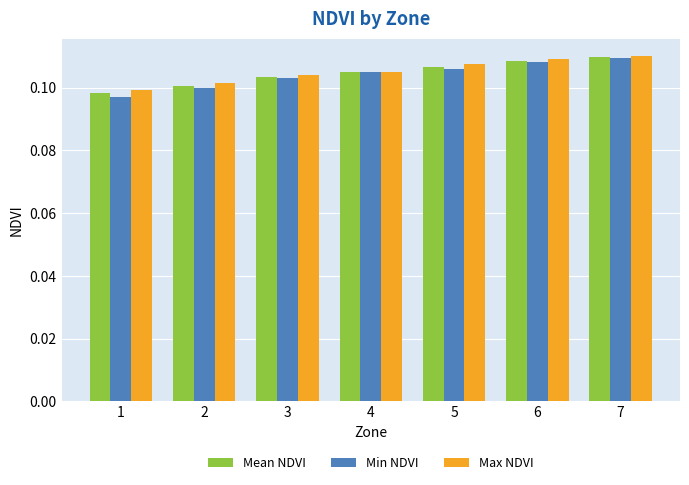

At which label does Max NDVI reach its minimum?

1